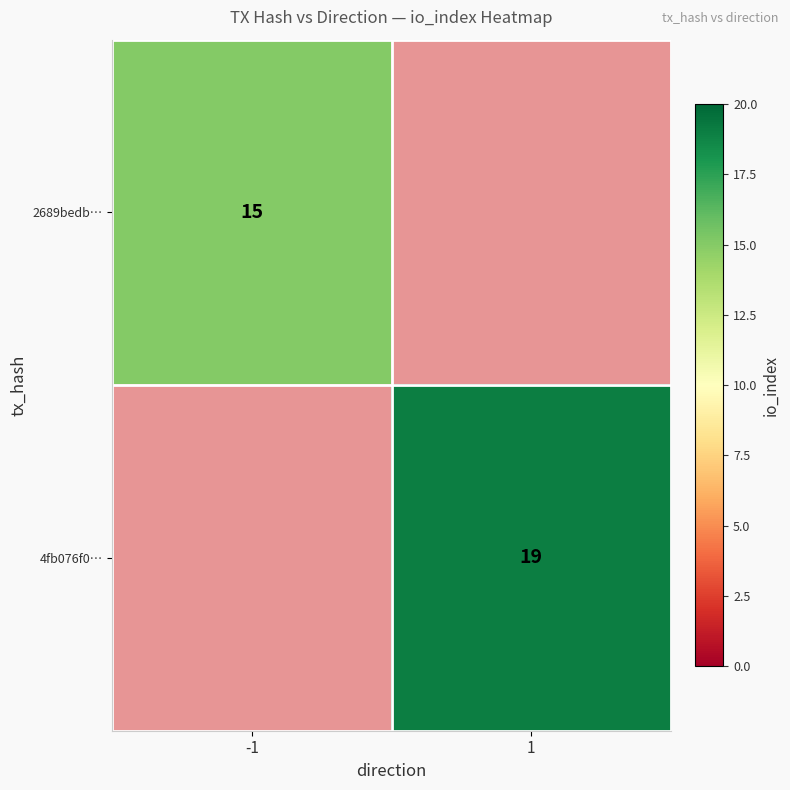

What is the greatest value displayed?

19.0